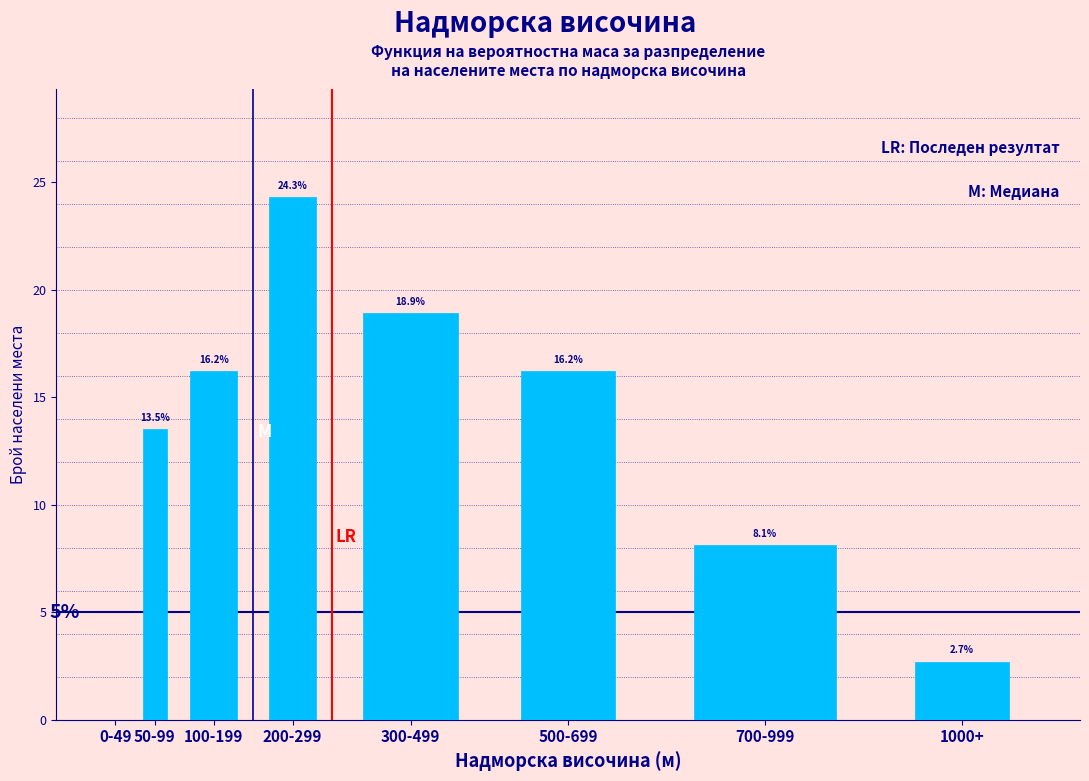

Reading left to right, transcribe all the data shown in this chart.

0-49=0.0	50-99=13.5	100-199=16.2	200-299=24.3	300-499=18.9	500-699=16.2	700-999=8.1	1000+=2.7